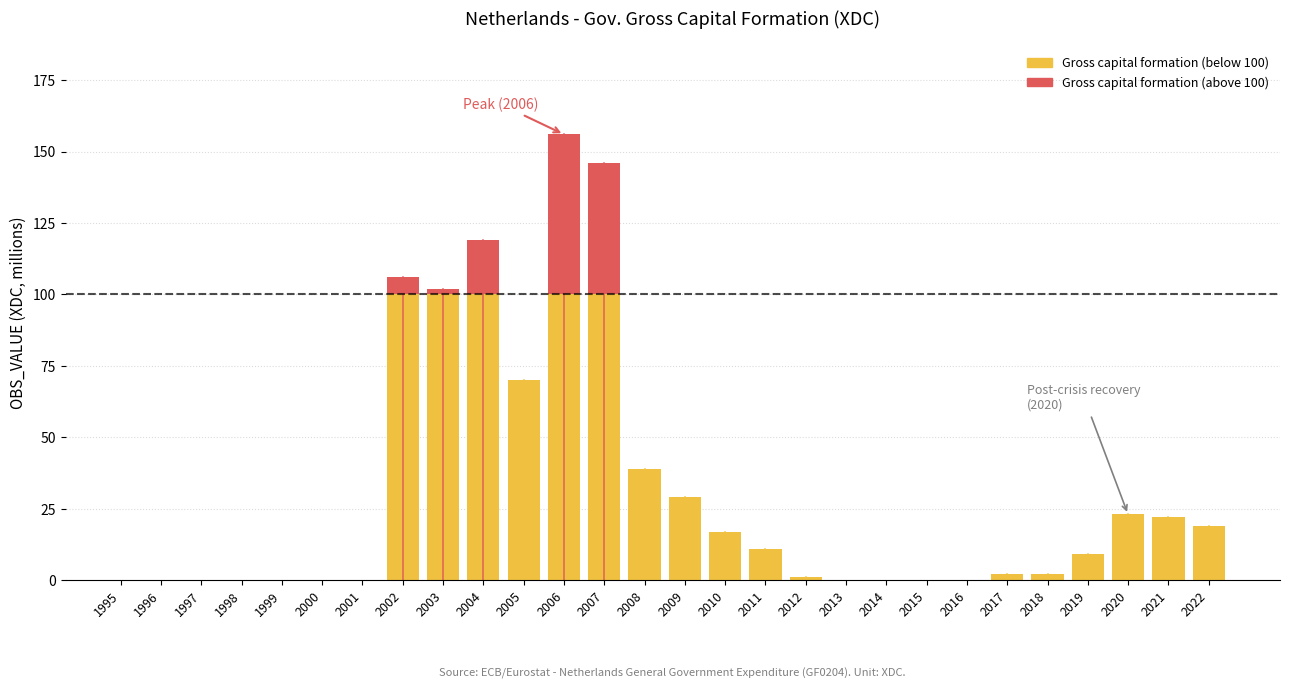

Rank the categories by value from highest to lowest.

2006, 2007, 2004, 2002, 2003, 2005, 2008, 2009, 2020, 2021, 2022, 2010, 2011, 2019, 2017, 2018, 2012, 1995, 1996, 1997, 1998, 1999, 2000, 2001, 2013, 2014, 2015, 2016